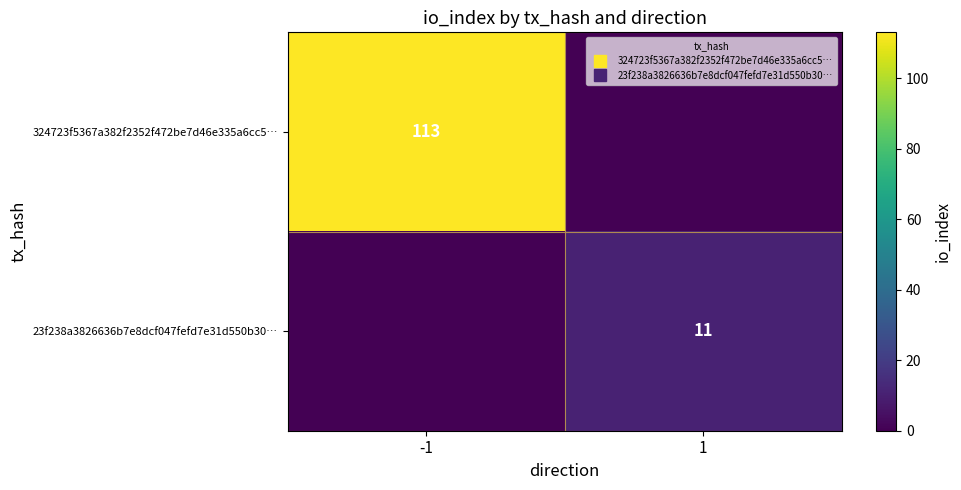

Which series changed the most between -1 and 1?

324723f5367a382f2352f472be7d46e335a6cc5…